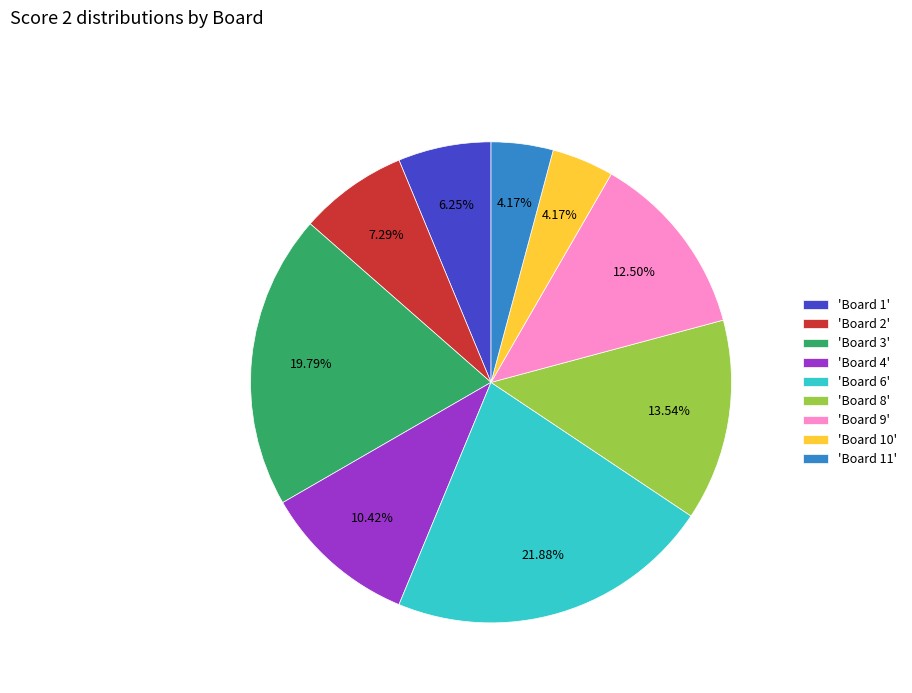

Count the number of slices in the pie.

9